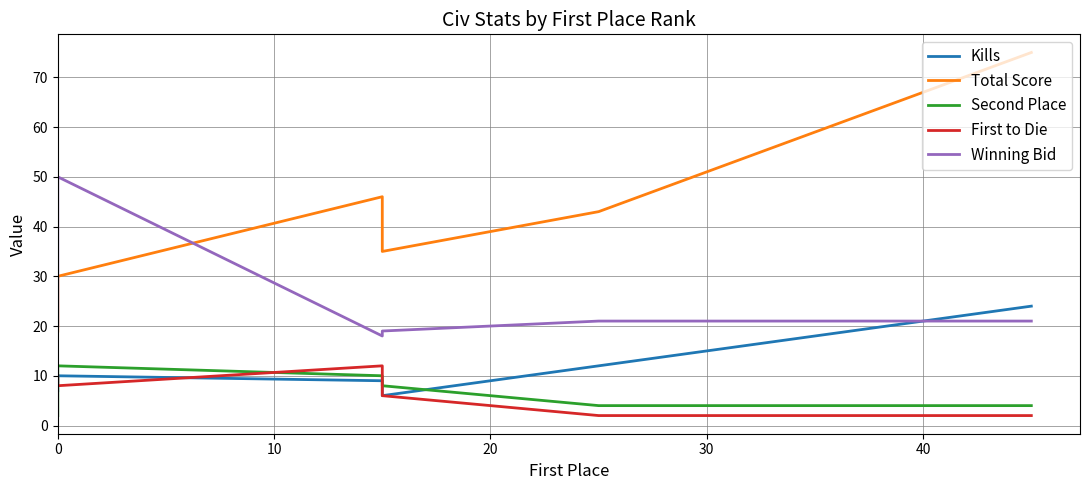

True or false: Second Place has more than 1 interior local peaks.

False